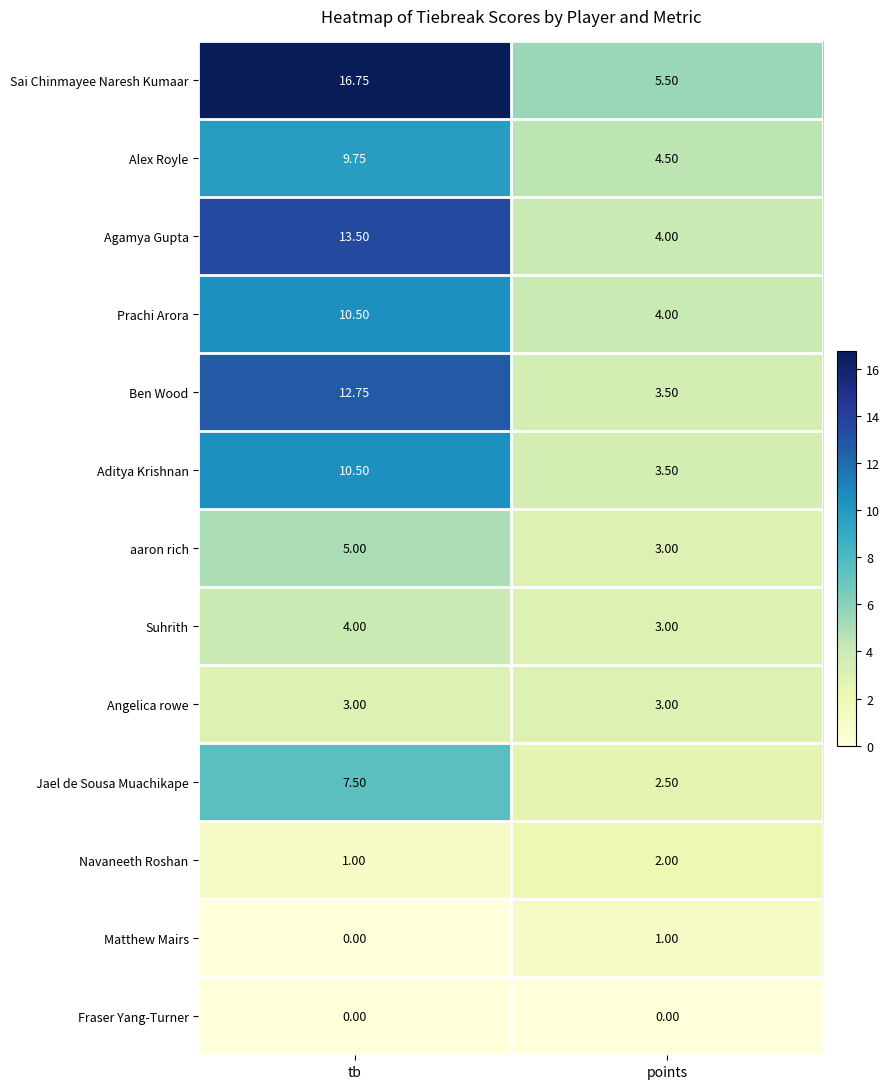

Rank the categories by Aditya Krishnan value from highest to lowest.

tb, points